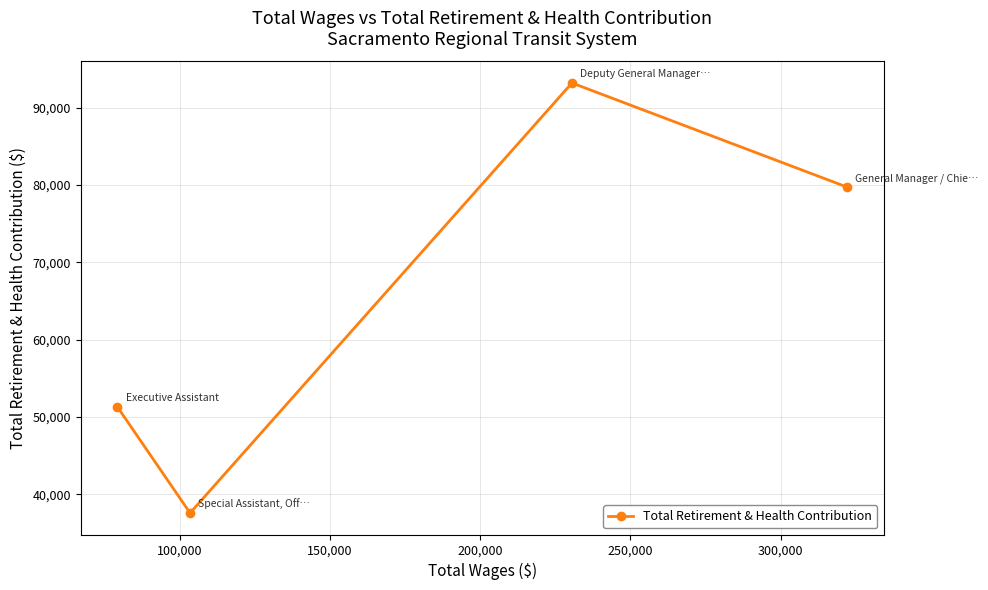

What is the value of the 3rd point from the left?

93185